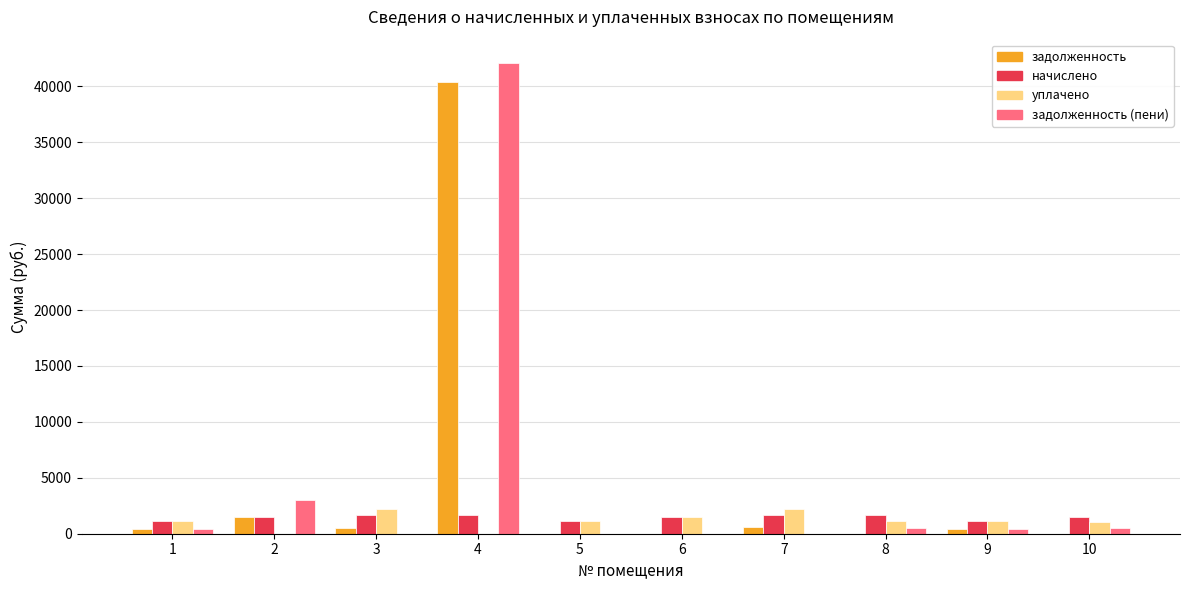

The value of уплачено at 5 is 1161.4. True or false?

True